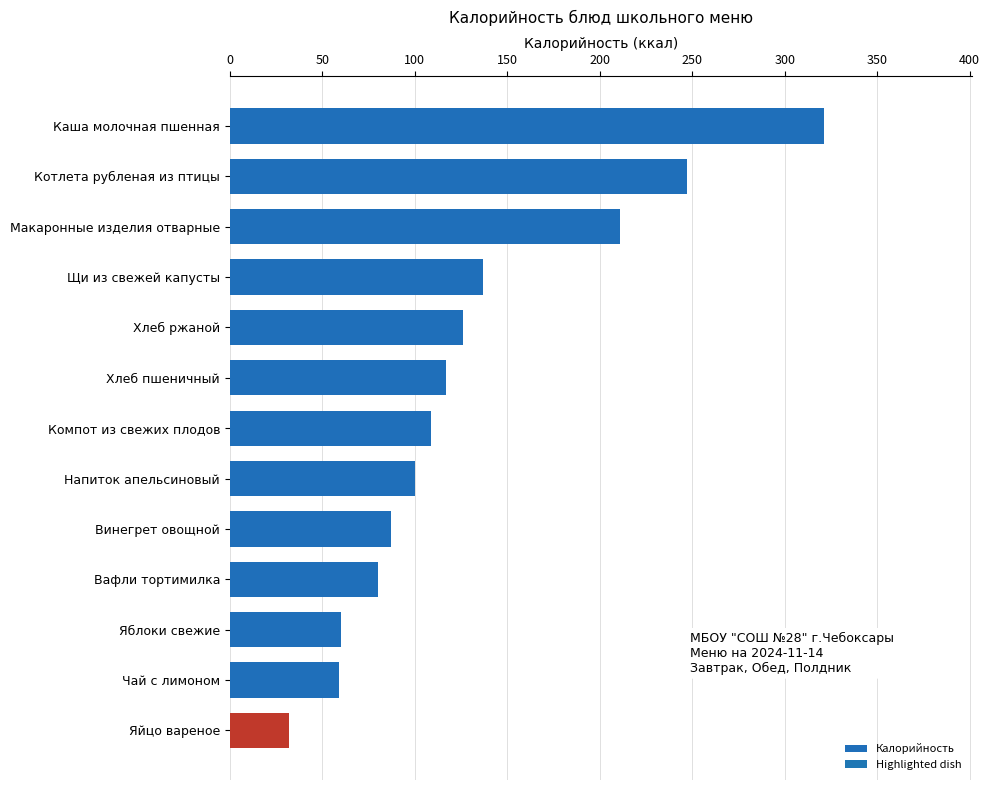

How many bars are there in total?

13